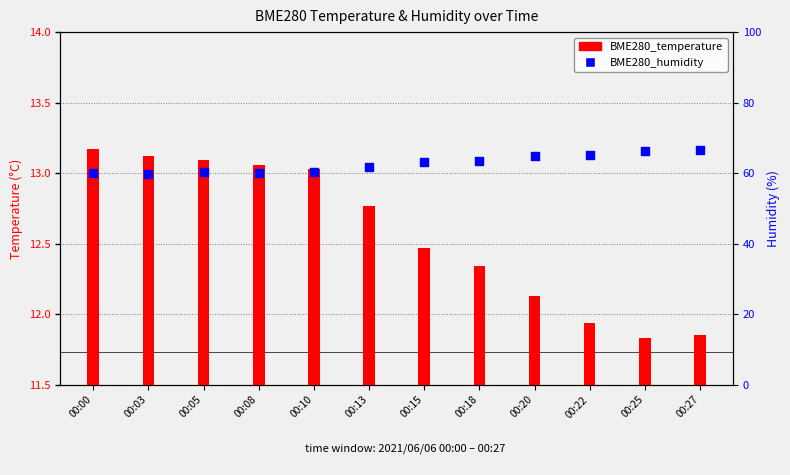

Which series has the largest total across all categories?

BME280_humidity